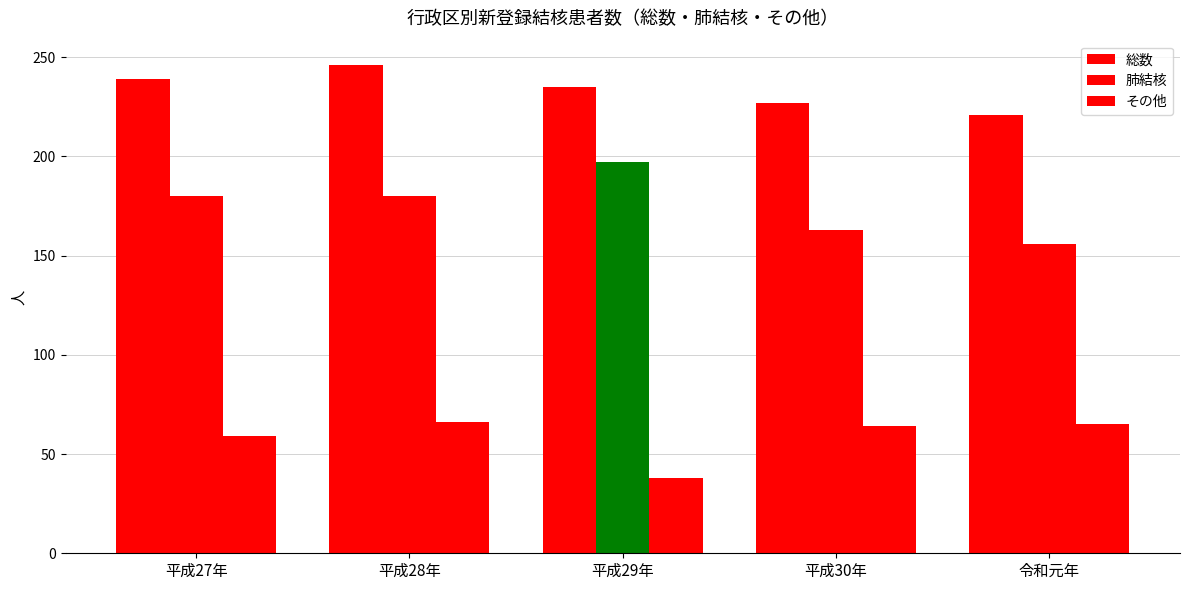

How many bars are there in each group?

3